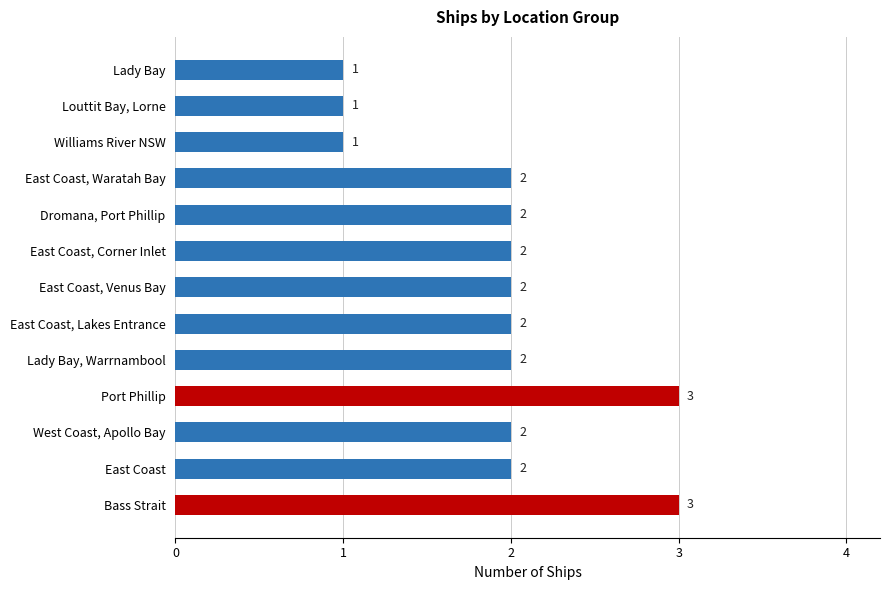

How many bars are there in total?

13